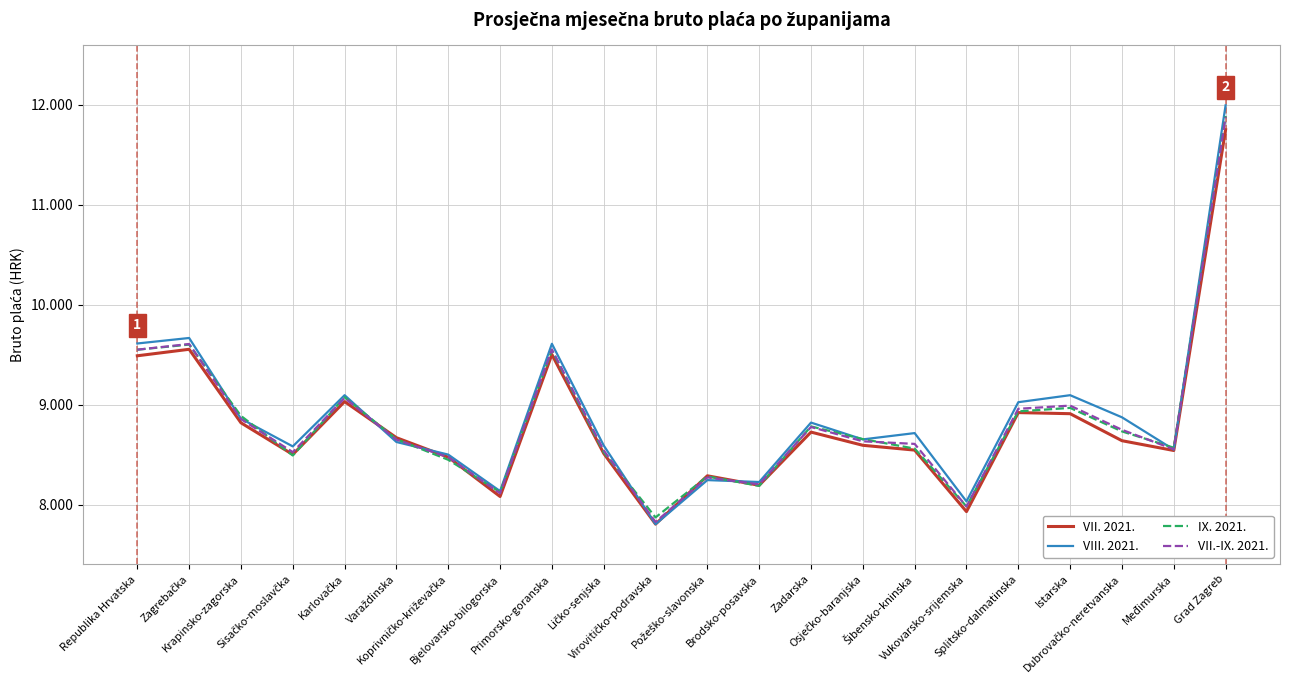

Is this an area chart (filled region under the line)?

No